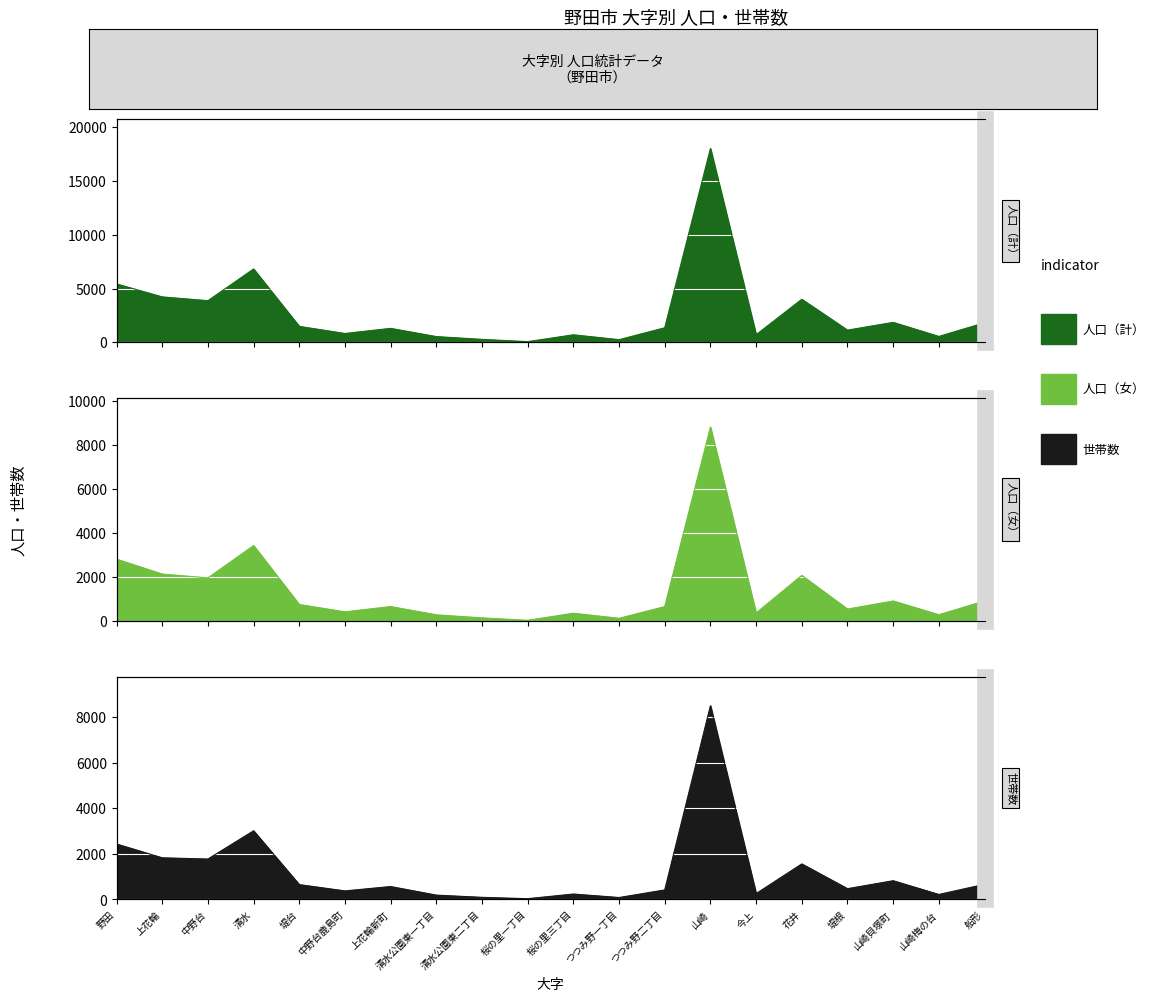

What is the difference between the 人口（女） values at 桜の里一丁目 and 山崎梅の台?

254